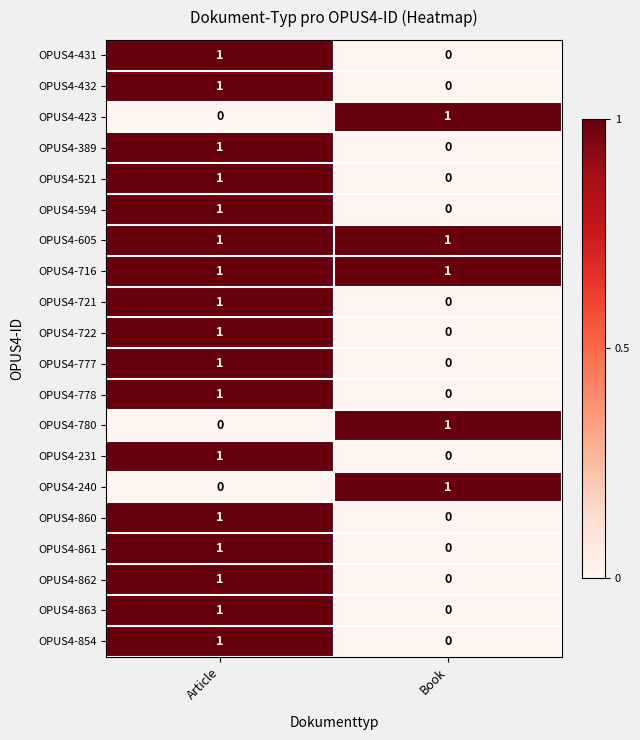

The OPUS4-521 series shows 1 at Article. True or false?

True